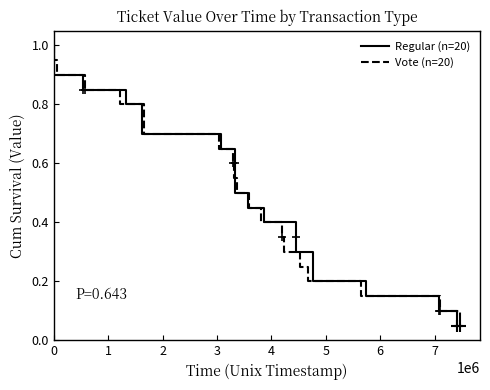

At how many categories does at least one series exceed 0?

20